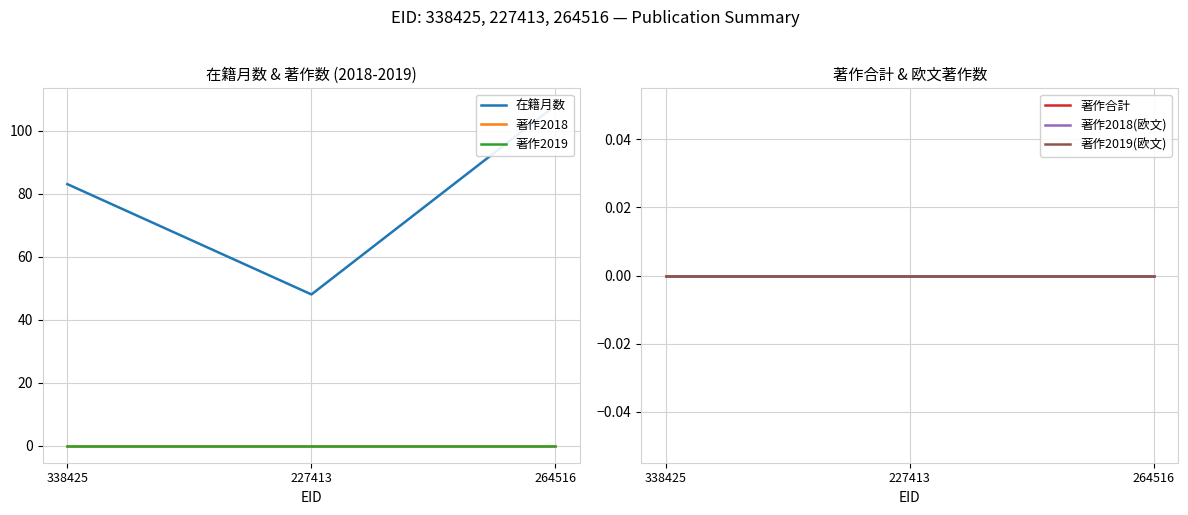

The 在籍月数 series shows 135 at 338425. True or false?

False